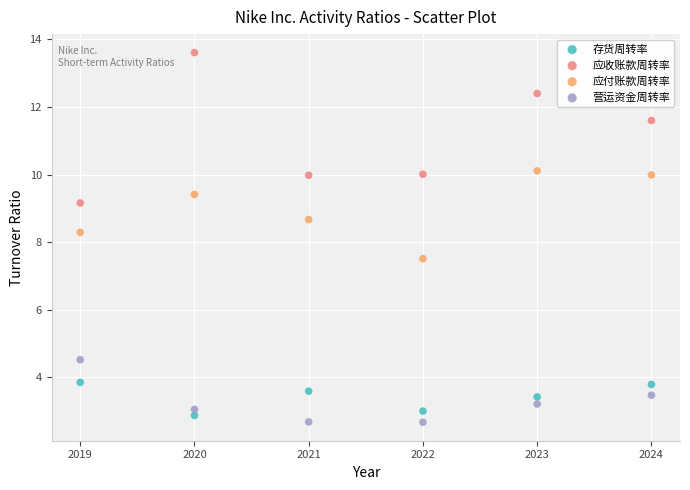

Across all series, what Y value is closest to 8?

8.3